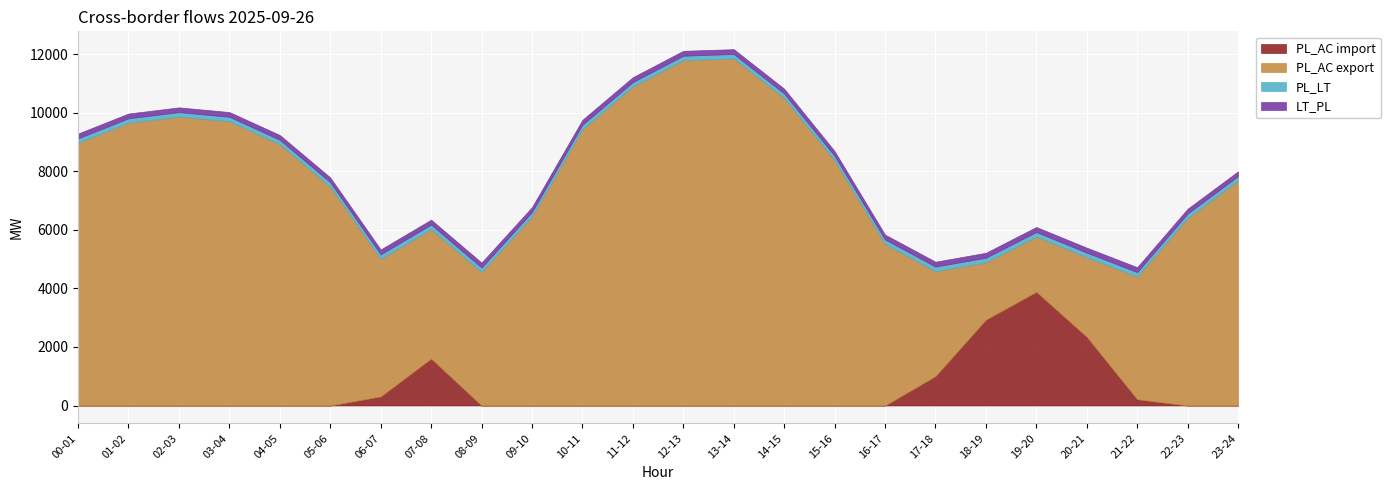

True or false: PL_LT and LT_PL intersect in this chart.

False